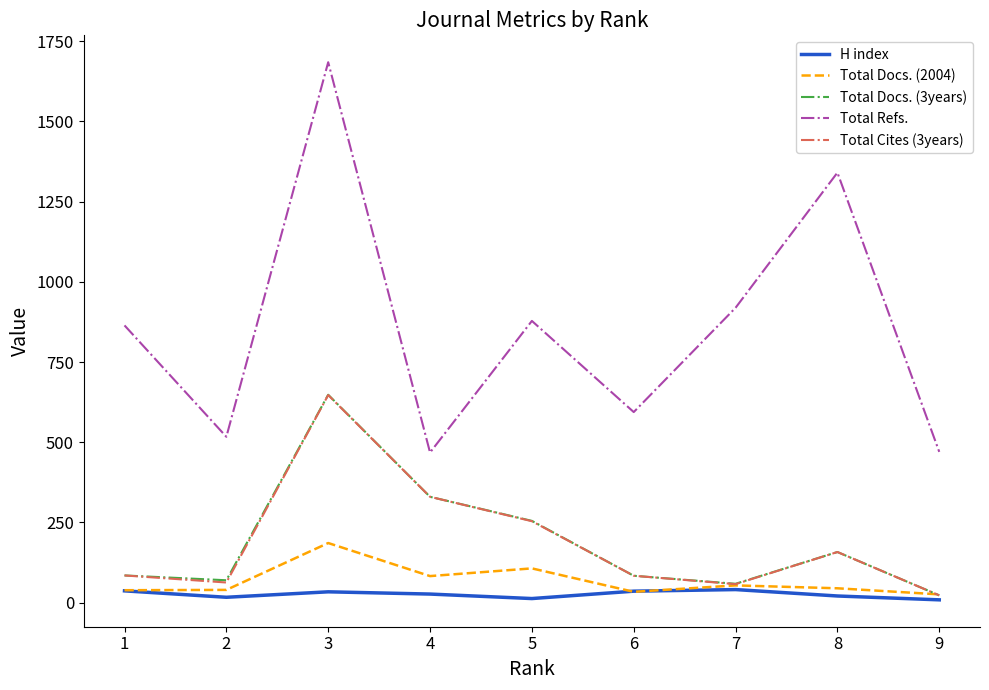

What is the maximum value shown in the chart?

1684